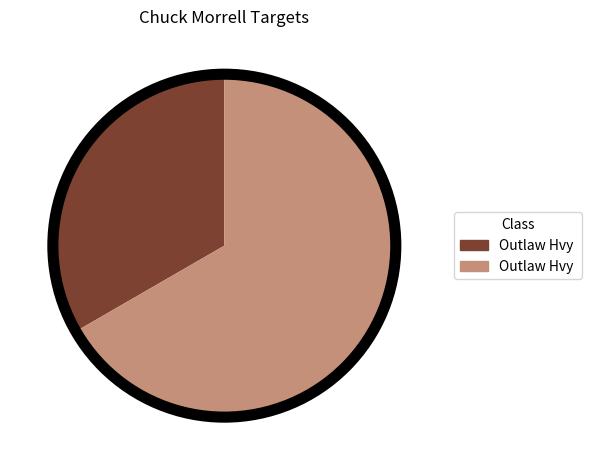

Is there a majority slice in this chart?

Yes